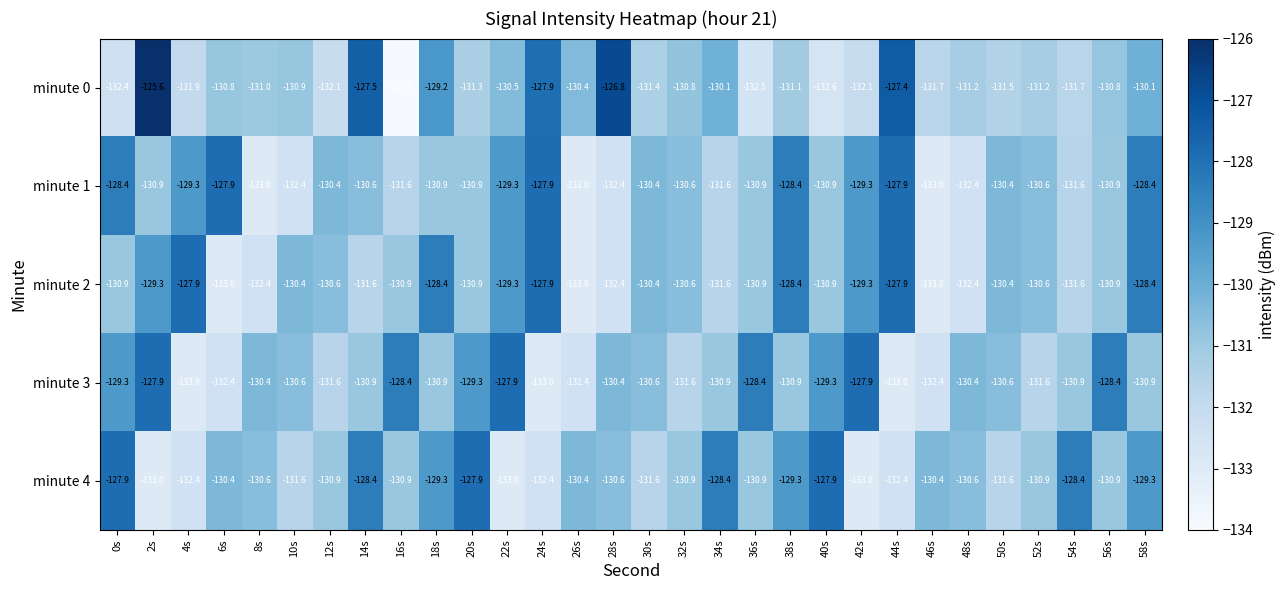

What is the difference between the second highest and second lowest values in the minute 2 series?

5.1